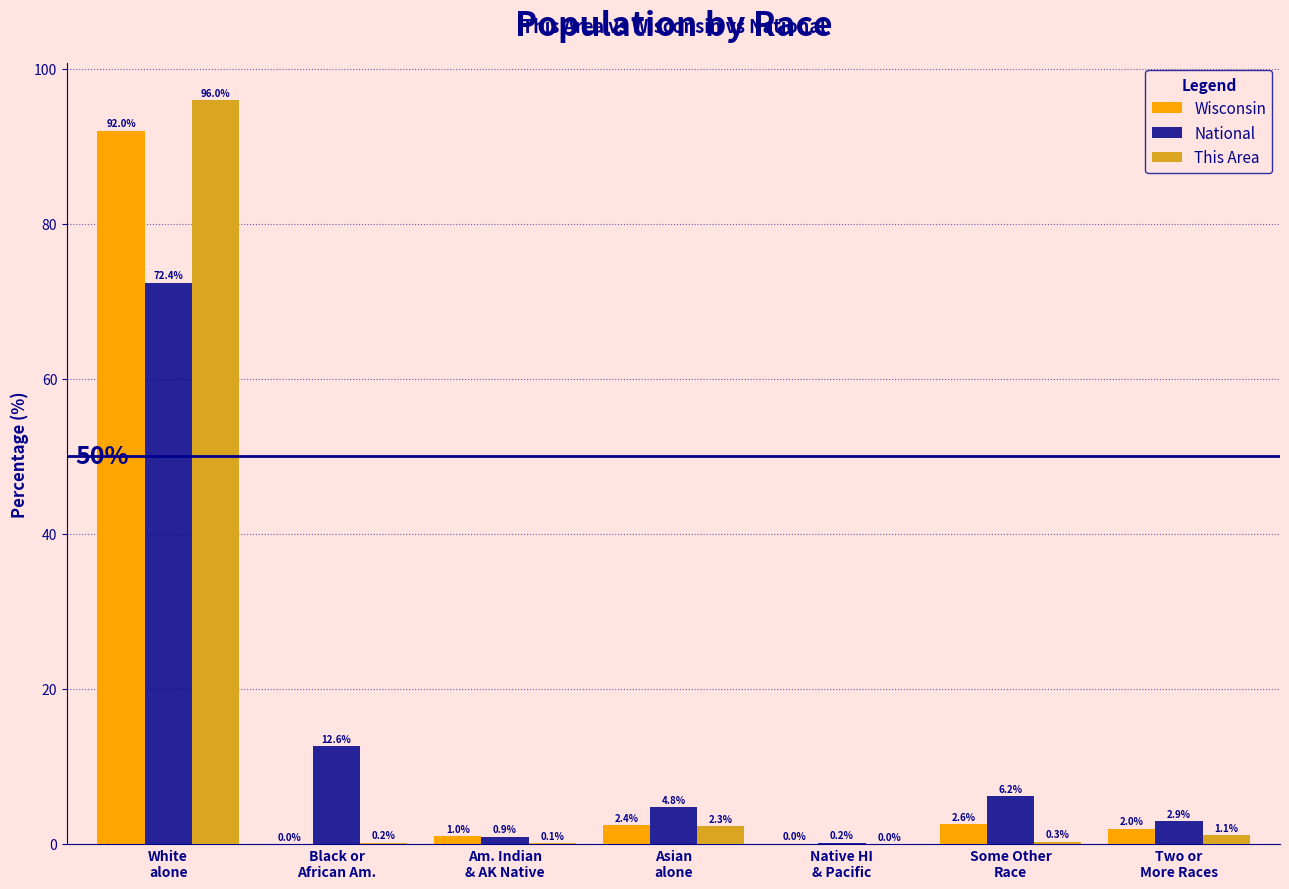

Is the value of Wisconsin at Am. Indian
& AK Native greater than the value of This Area at White
alone?

No